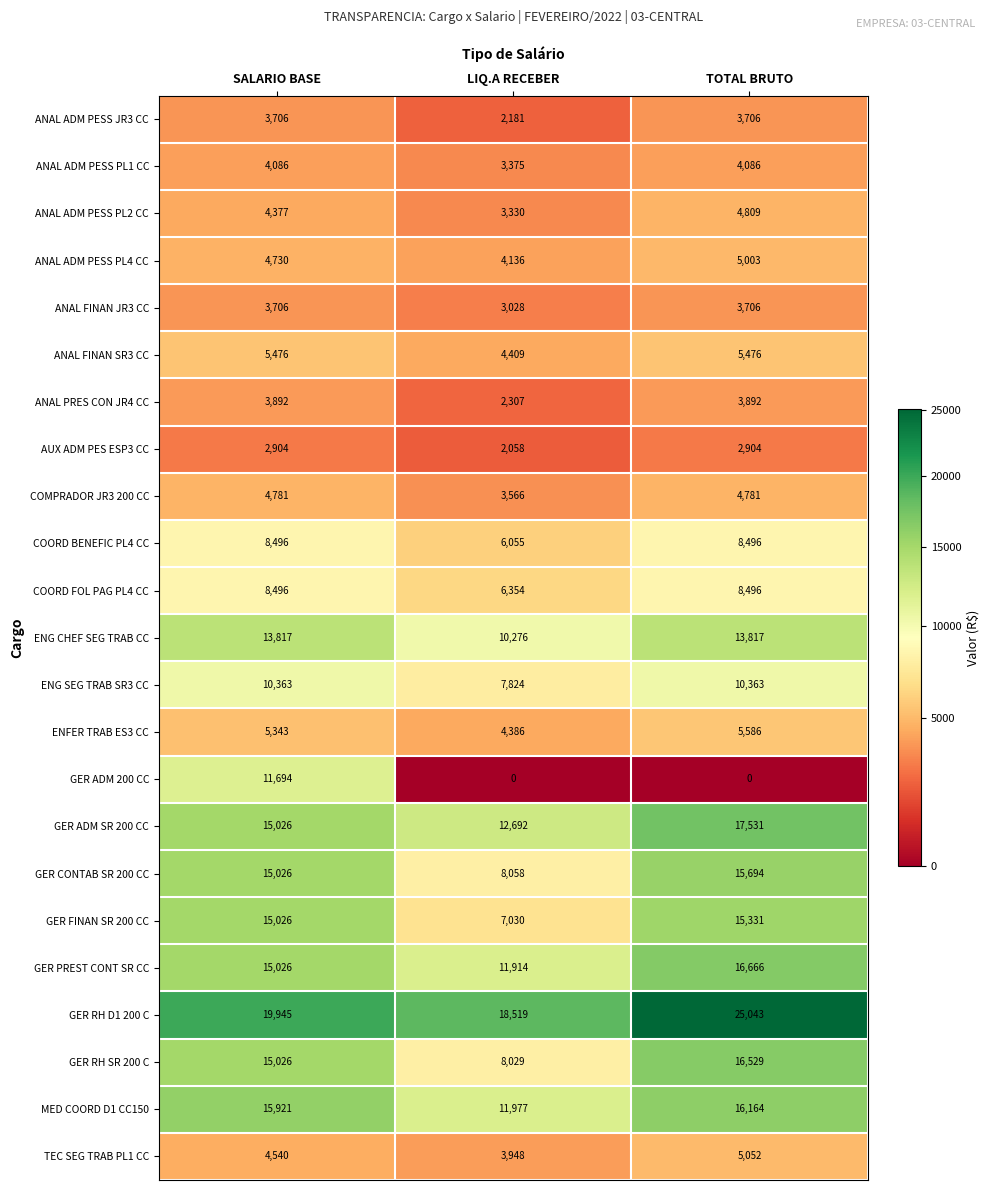

Rank the series at LIQ.A RECEBER from highest to lowest value.

GER RH D1 200 C, GER ADM SR 200 CC, MED COORD D1 CC150, GER PREST CONT SR CC, ENG CHEF SEG TRAB CC, GER CONTAB SR 200 CC, GER RH SR 200 C, ENG SEG TRAB SR3 CC, GER FINAN SR 200 CC, COORD FOL PAG PL4 CC, COORD BENEFIC PL4 CC, ANAL FINAN SR3 CC, ENFER TRAB ES3 CC, ANAL ADM PESS PL4 CC, TEC SEG TRAB PL1 CC, COMPRADOR JR3 200 CC, ANAL ADM PESS PL1 CC, ANAL ADM PESS PL2 CC, ANAL FINAN JR3 CC, ANAL PRES CON JR4 CC, ANAL ADM PESS JR3 CC, AUX ADM PES ESP3 CC, GER ADM 200 CC